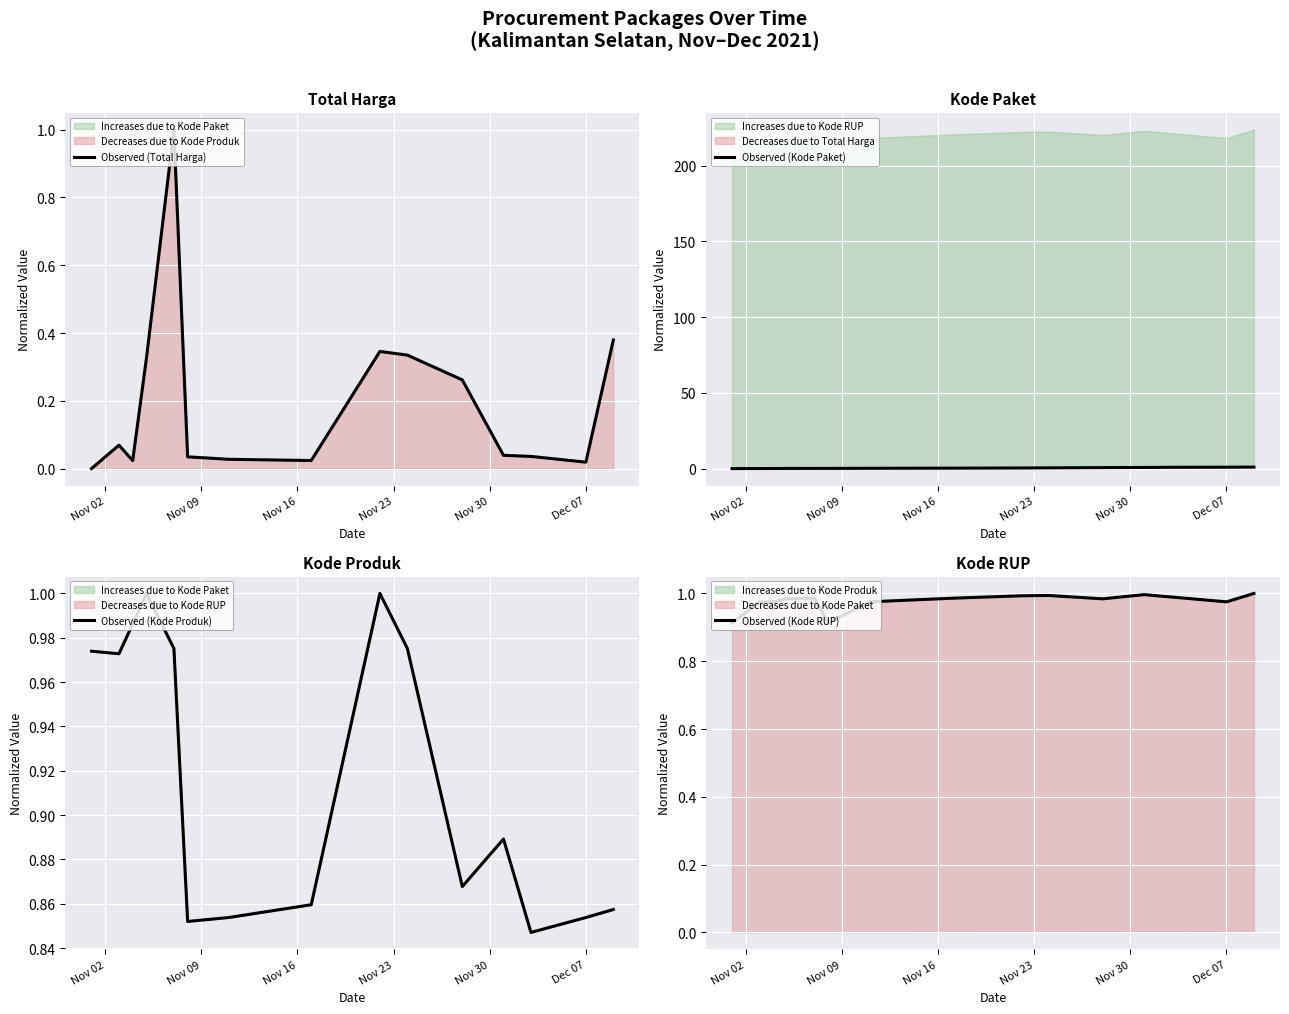

True or false: Observed (Kode RUP) and Observed (Kode Produk) intersect in this chart.

True